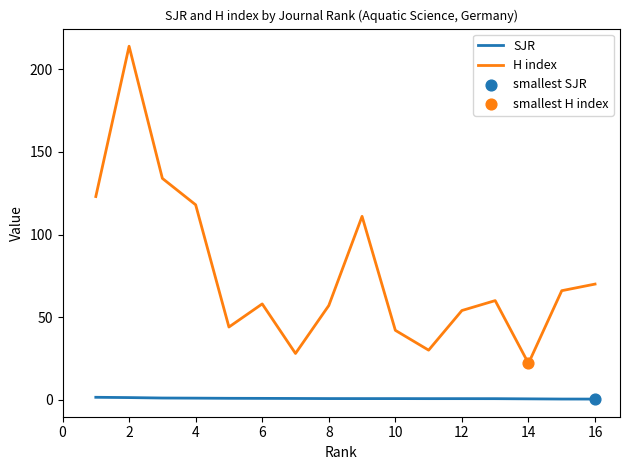

Which series has the widest spread of values?

H index